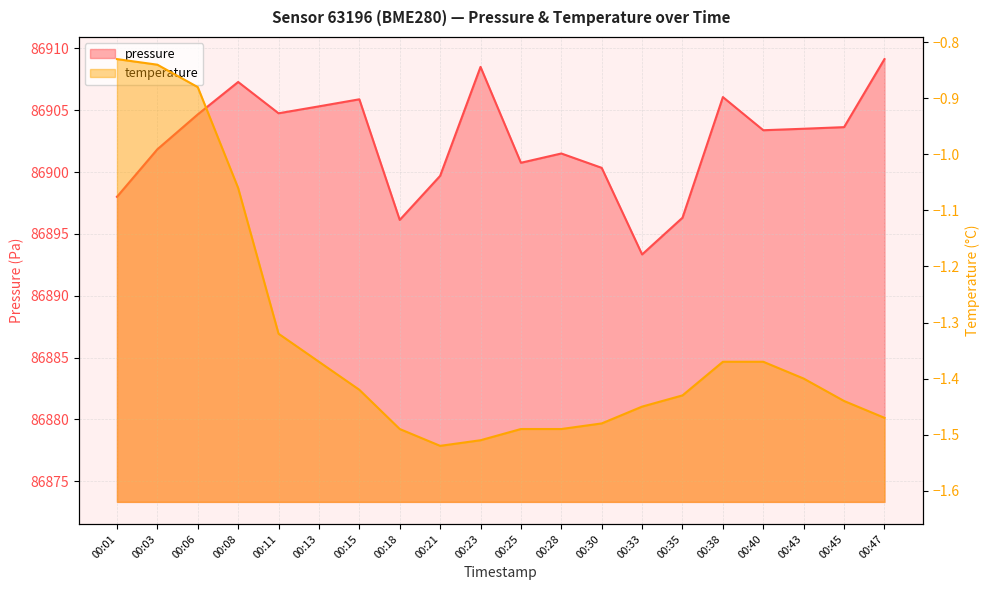

Is it true that temperature equals -0.9 at 00:30?

False